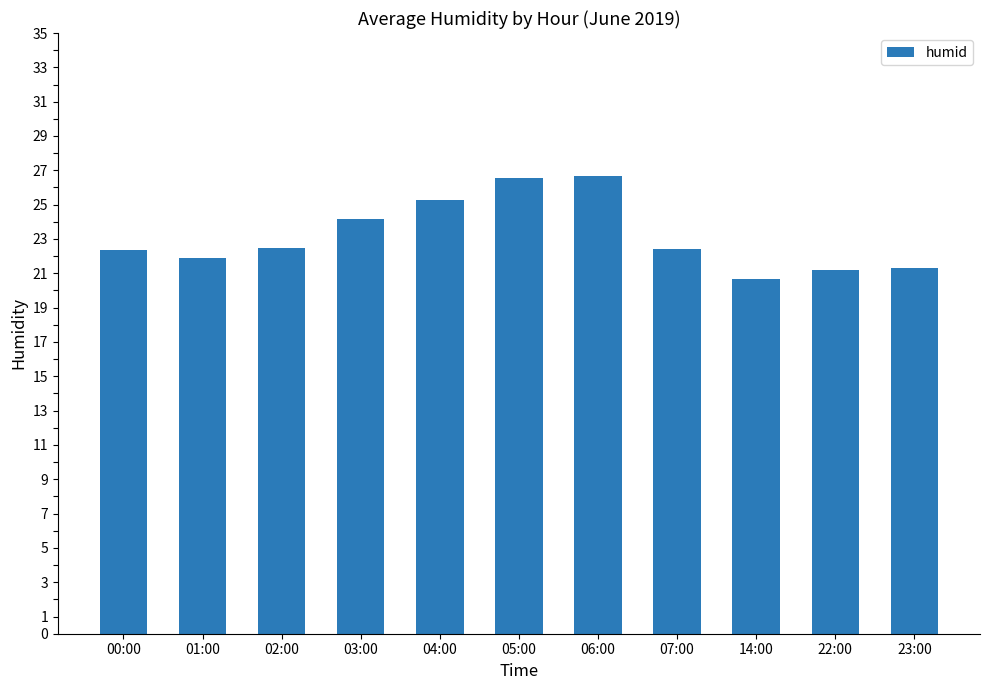

Is it true that the value at 07:00 is 34.5?

False